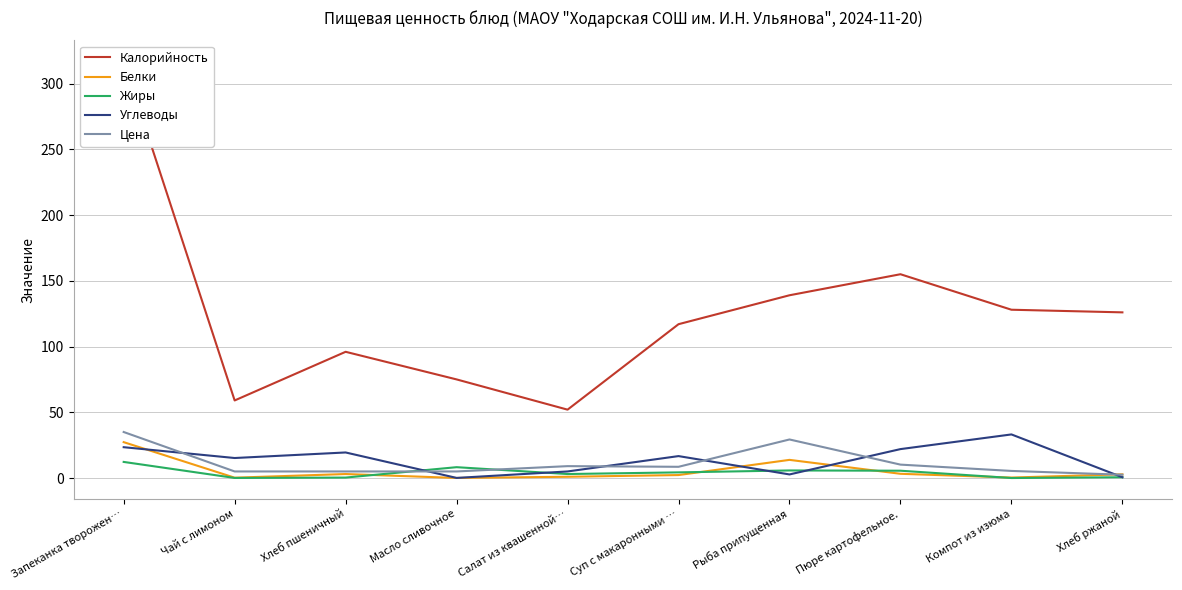

Where does the Цена series first go above 8?

Запеканка творожен…